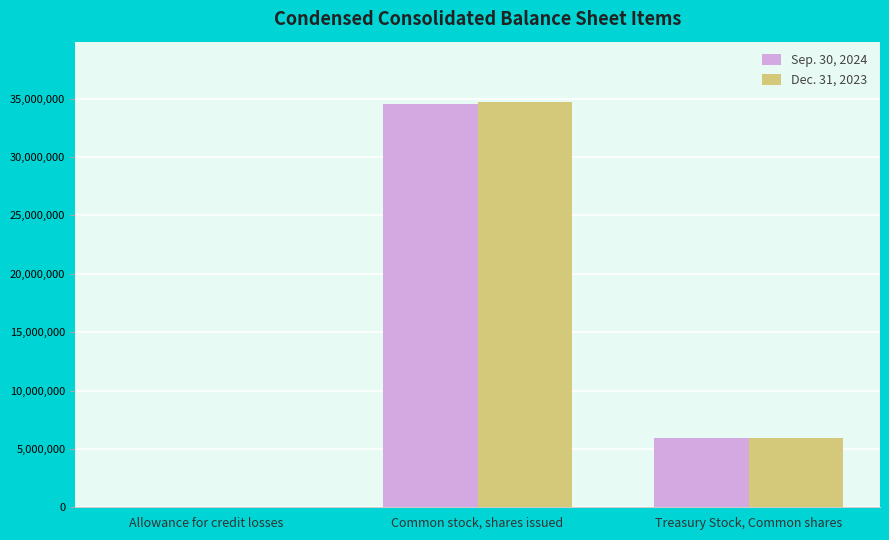

How many series are shown in this chart?

2